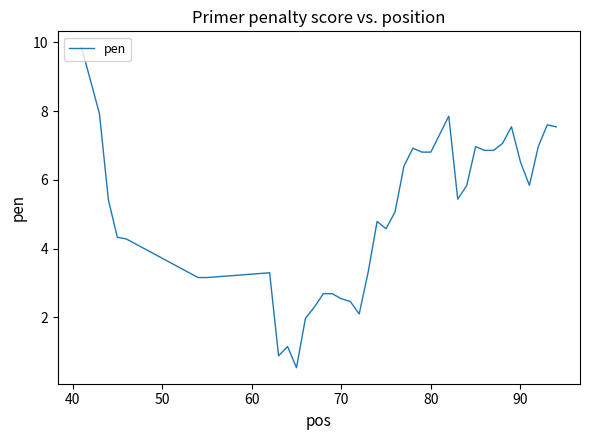

Does the chart display data point markers on the line(s)?

No